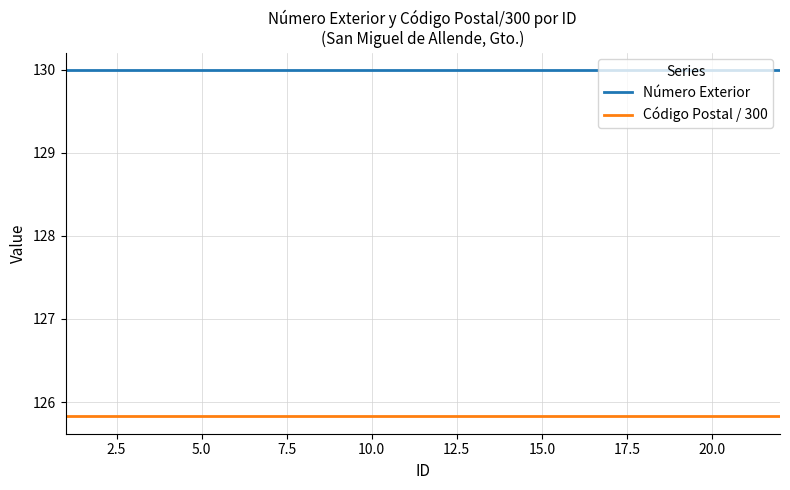

List the series in order of their peak value, highest first.

Número Exterior, Código Postal / 300